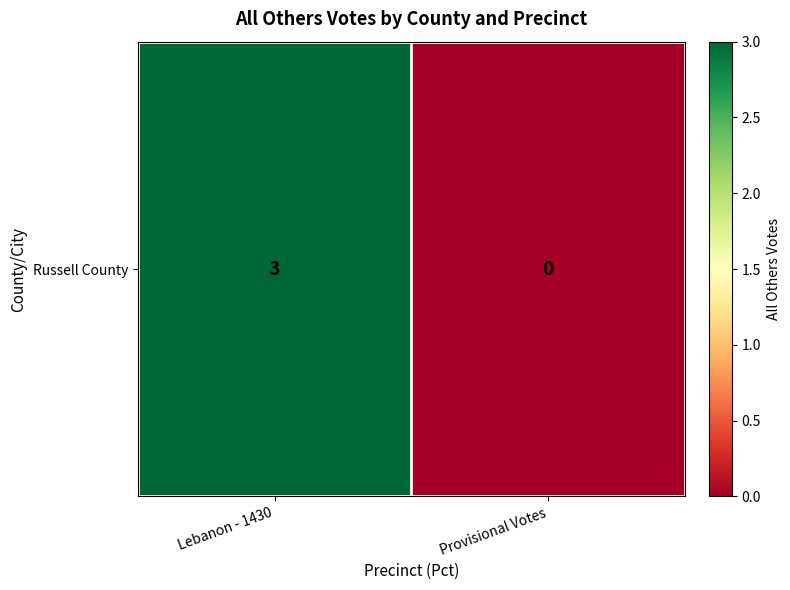

The value at Provisional Votes is 0. True or false?

True